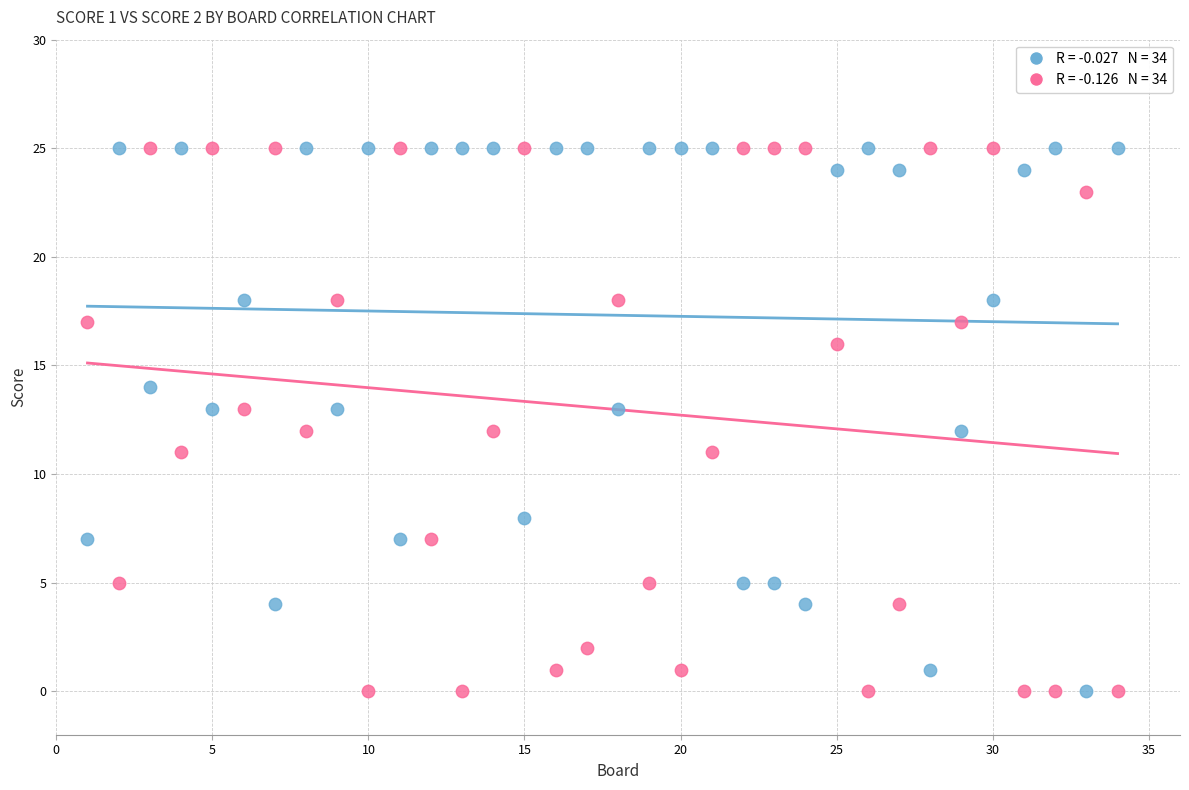

Across all data points, what is the range of X values (max minus min)?

33